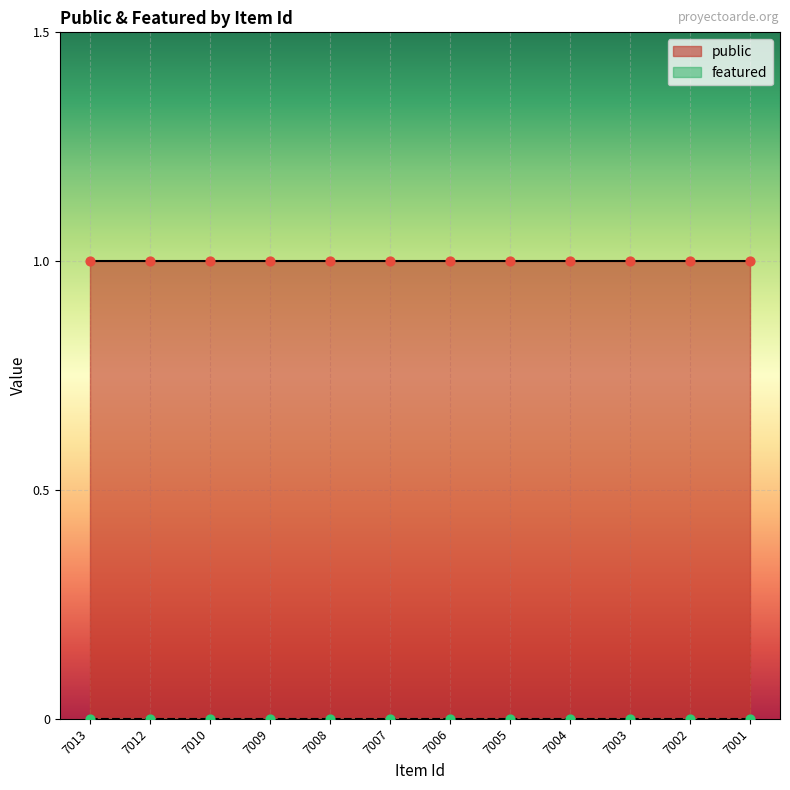

Which series has the largest total across all categories?

public